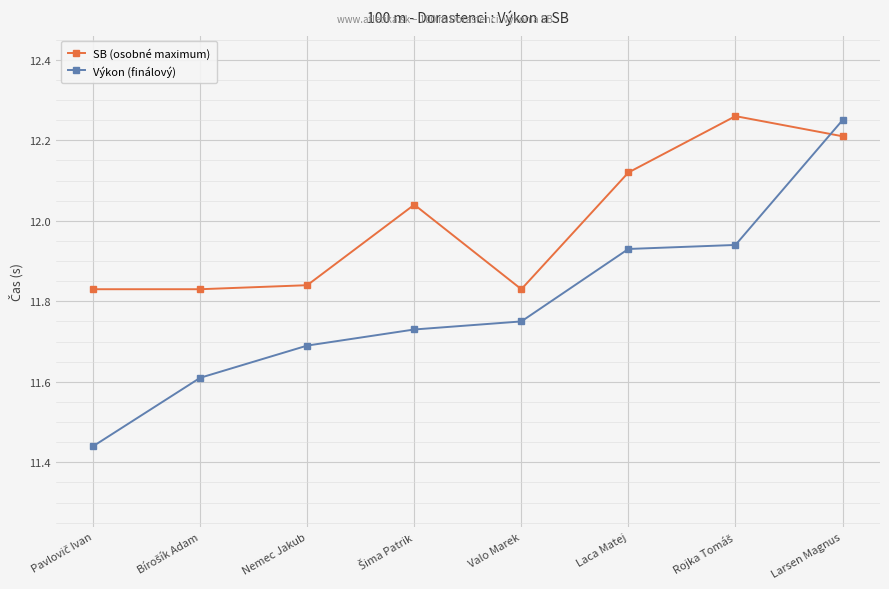

Rank the series at Nemec Jakub from lowest to highest value.

Výkon (finálový), SB (osobné maximum)